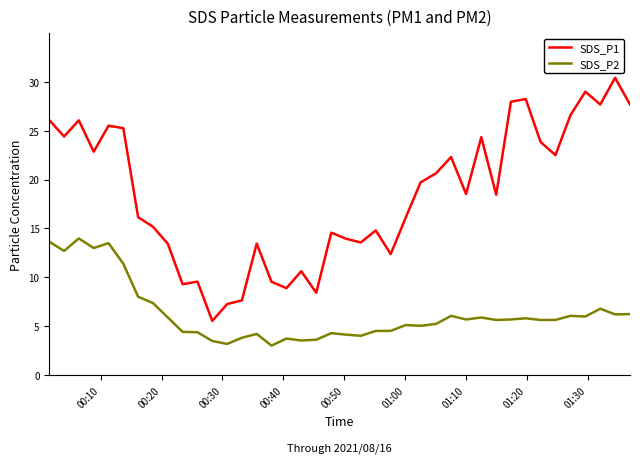

What is the difference between the maximum and second lowest values in the SDS_P1 series?

23.1